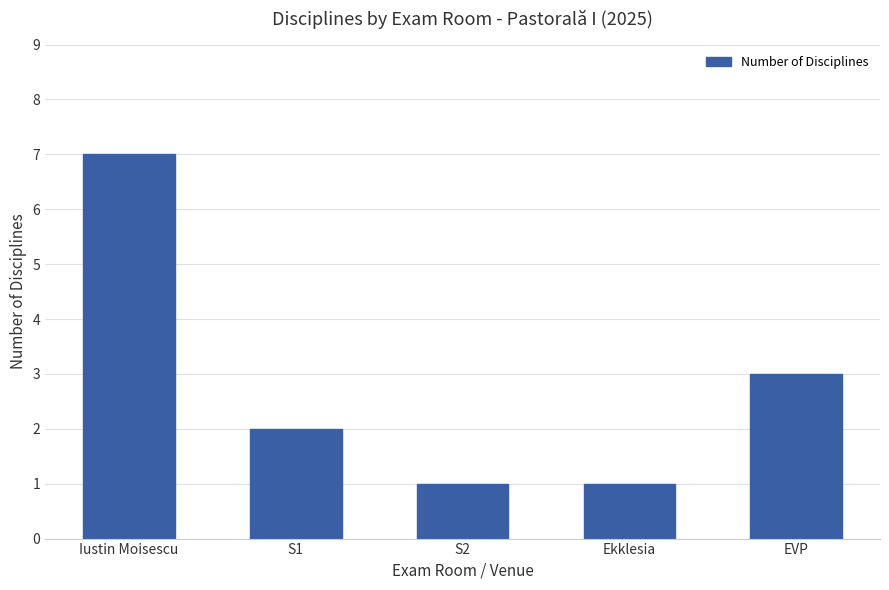

Reading right to left, what are all the values shown in this chart?

EVP=3	Ekklesia=1	S2=1	S1=2	Iustin Moisescu=7